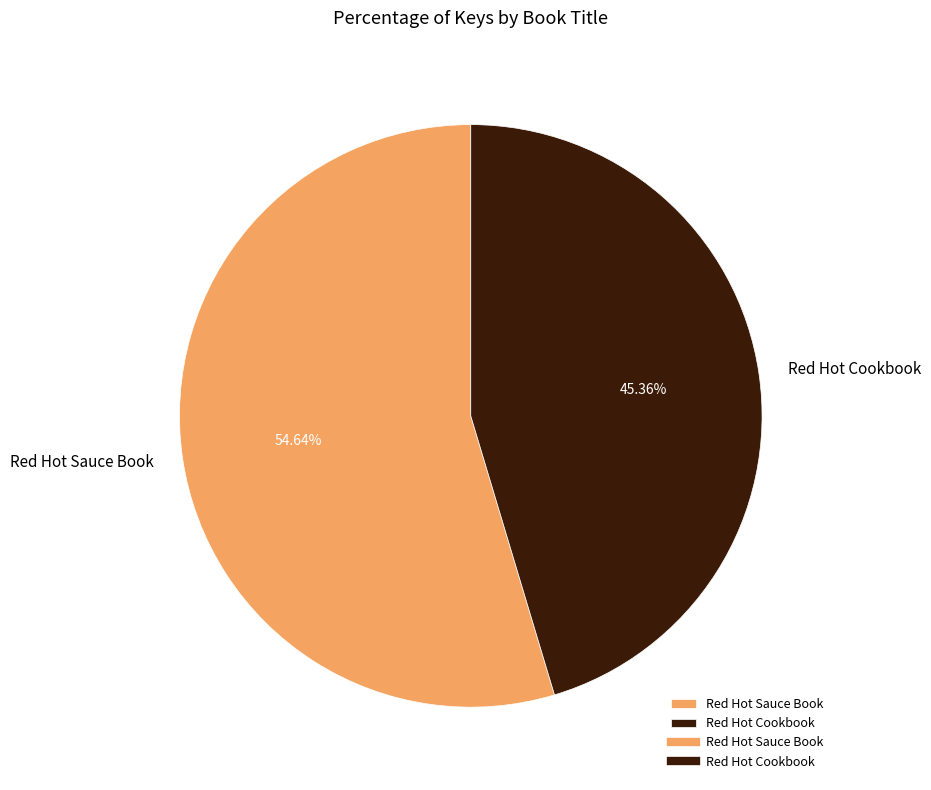

To the nearest percent, what is the difference between the Red Hot Sauce Book and Red Hot Cookbook slice percentages?

9%